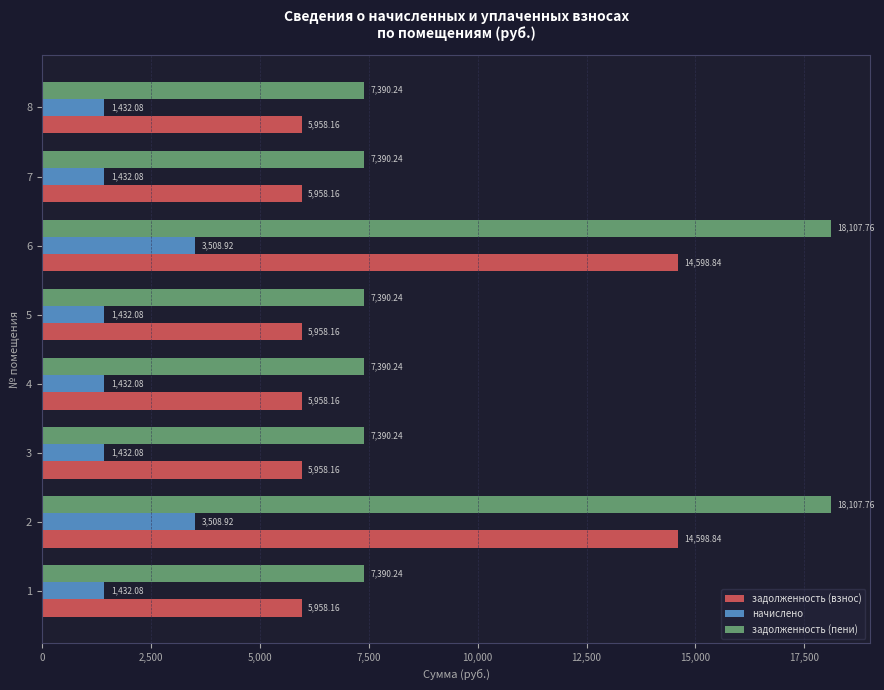

List the series in order of their overall mean, lowest first.

начислено, задолженность (взнос), задолженность (пени)